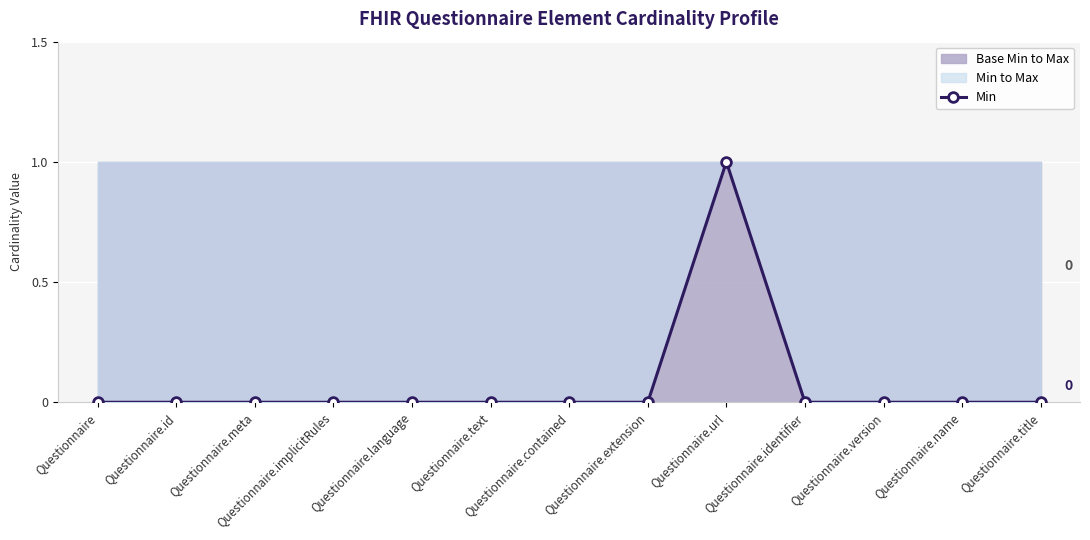

Does the chart display data point markers on the line(s)?

Yes